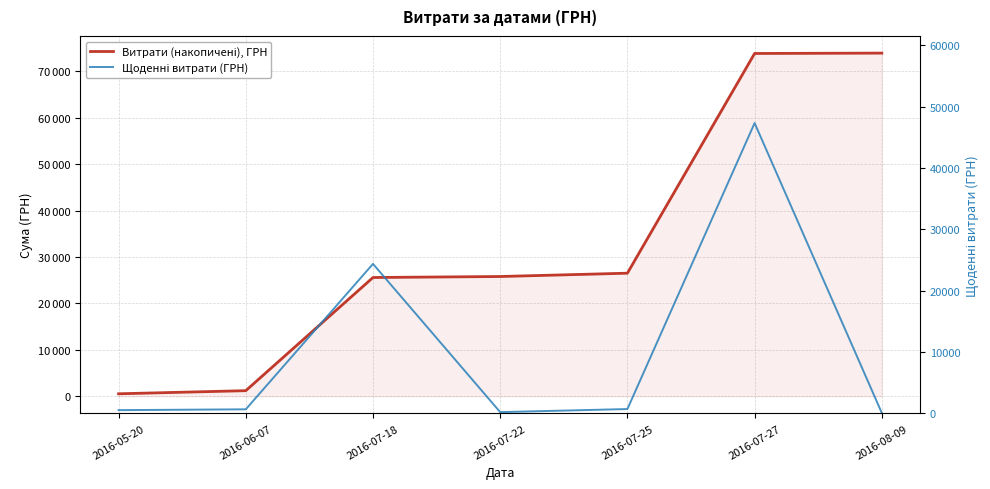

True or false: Витрати (накопичені), ГРН and Щоденні витрати (ГРН) intersect in this chart.

False